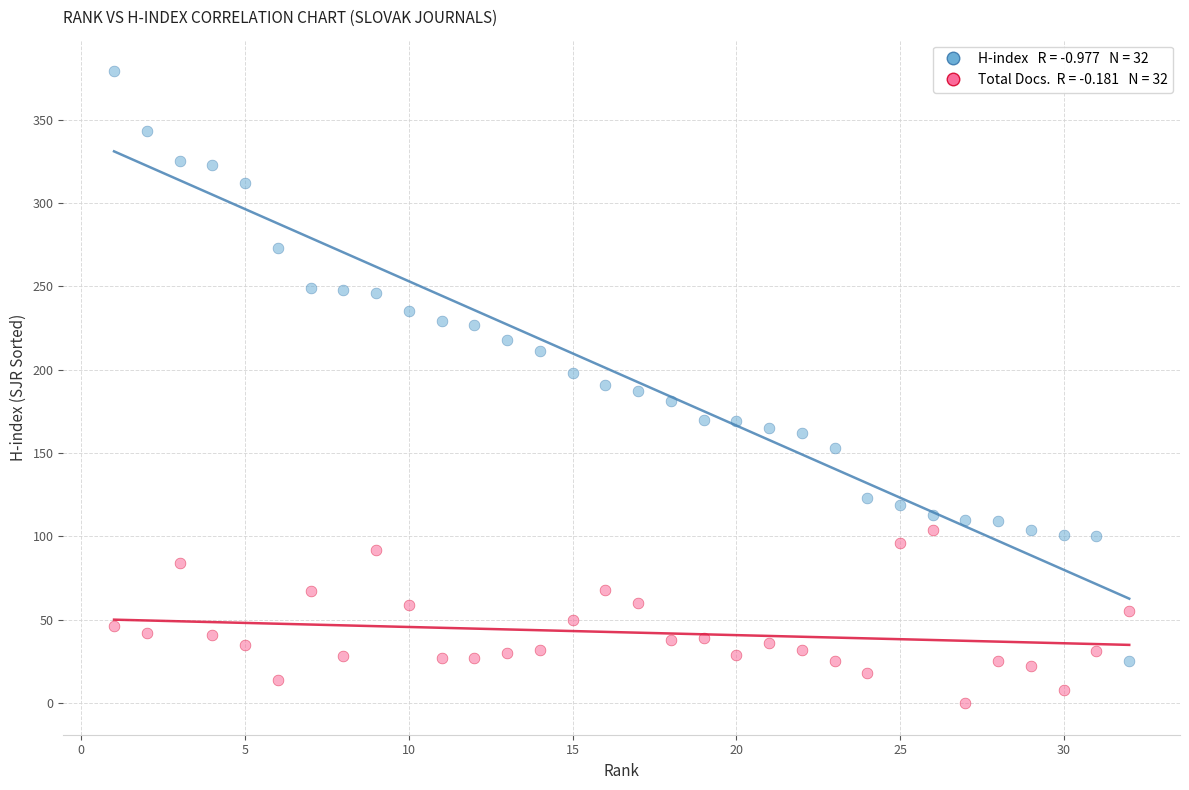

Across all data points, what is the range of X values (max minus min)?

31